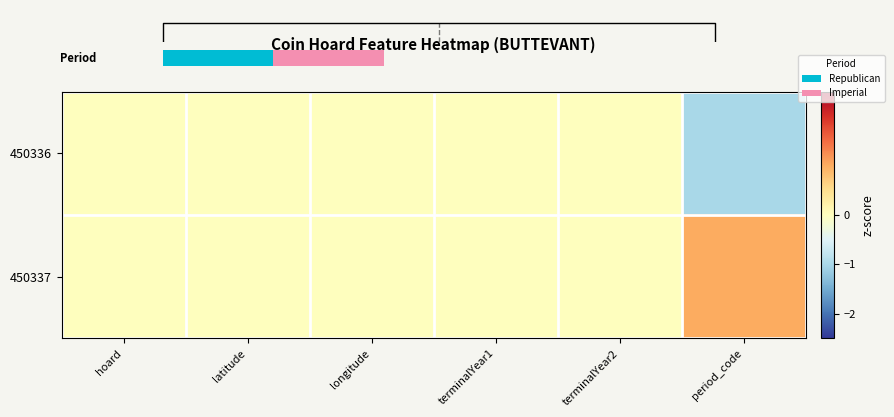

Reading left to right, list all the values displayed in this chart.

450336: hoard=0	latitude=0	longitude=0	terminalYear1=0	terminalYear2=0	period_code=-1
450337: hoard=0	latitude=0	longitude=0	terminalYear1=0	terminalYear2=0	period_code=1